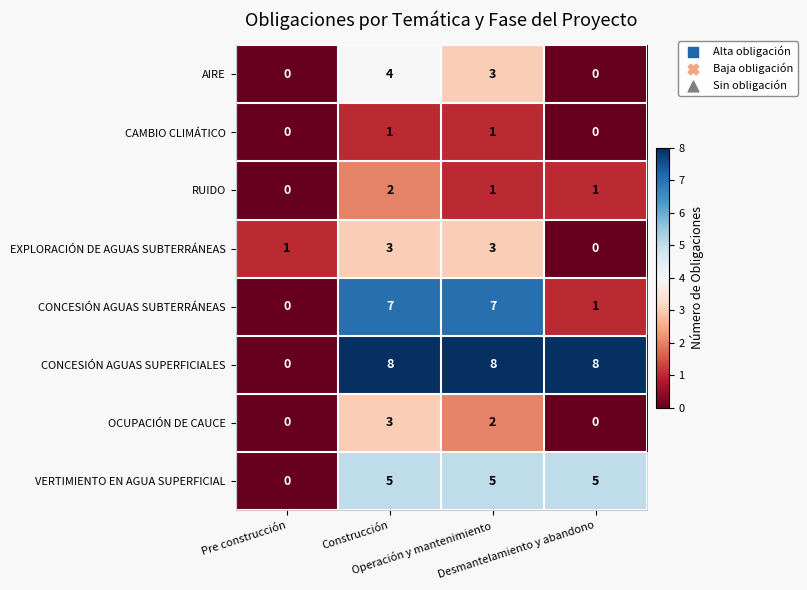

Which series has the widest spread of values?

CONCESIÓN AGUAS SUPERFICIALES